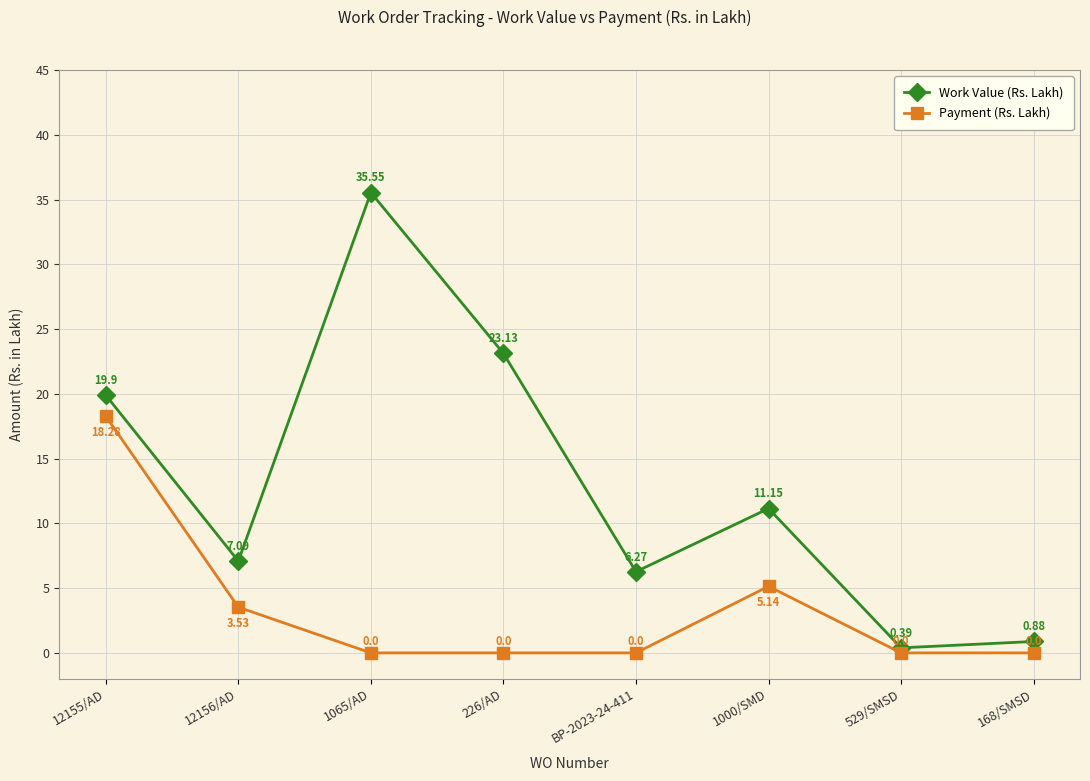

Which series has the largest range (max minus min)?

Work Value (Rs. Lakh)